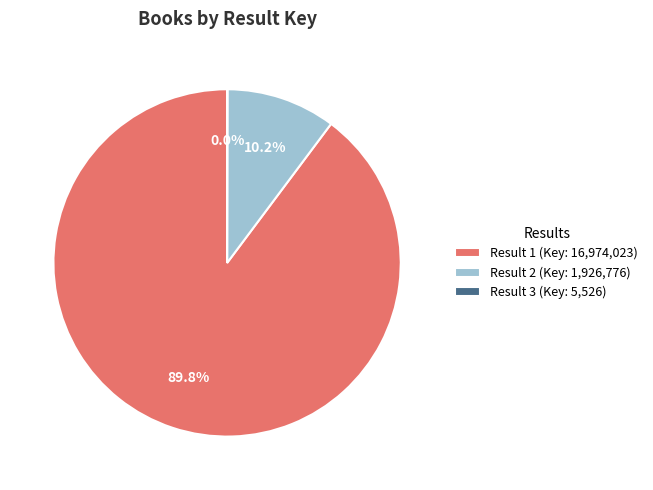

Combined, what portion of the pie is Result 2 (Key: 1,926,776) and Result 1 (Key: 16,974,023)?

100.0%